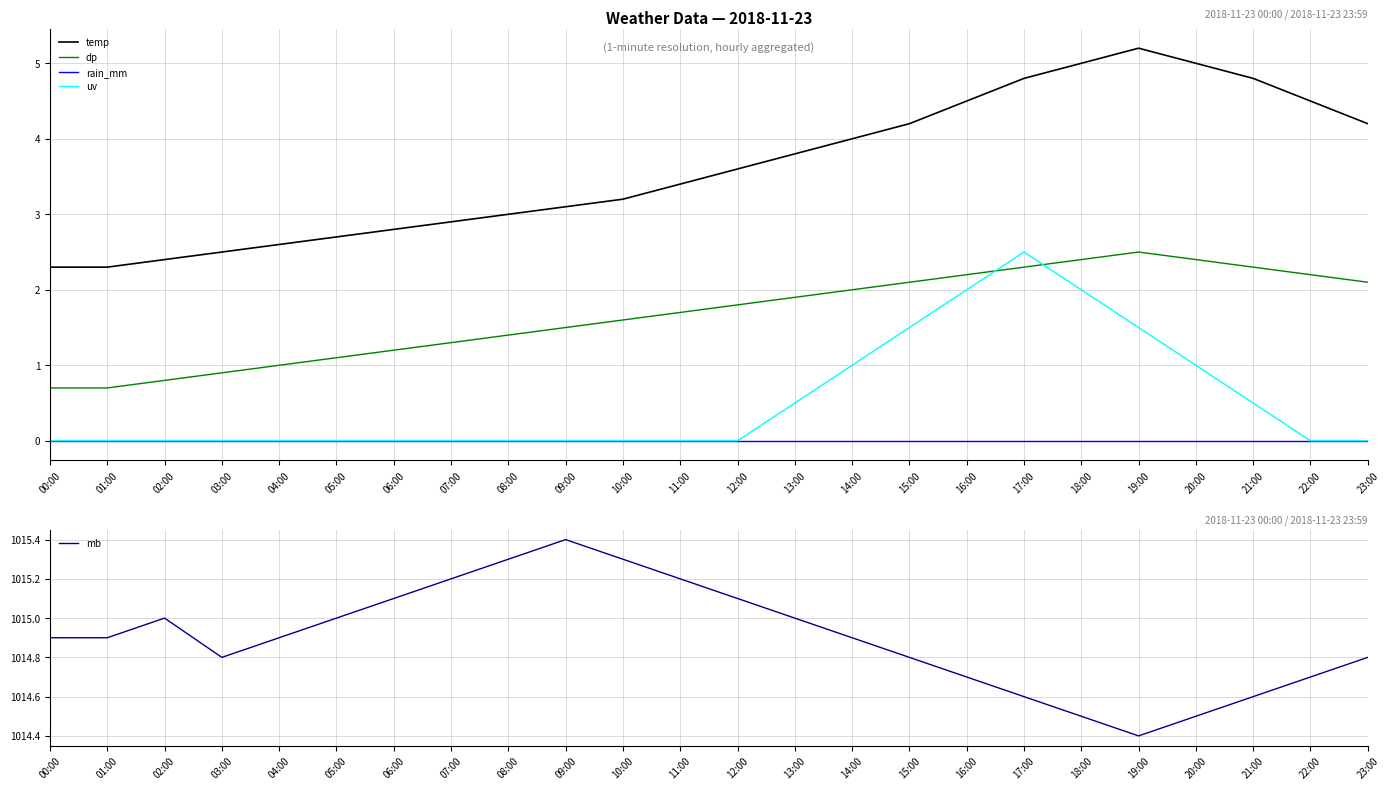

What is the sum of the mb values at 04:00 and 07:00?

2030.1